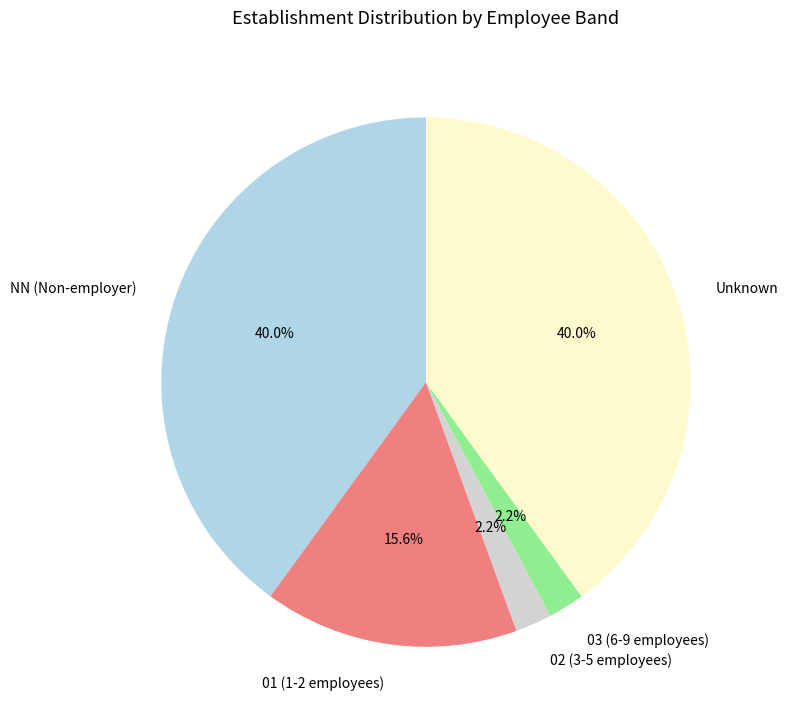

How much of the chart is everything except 02 (3-5 employees)?

97.8%